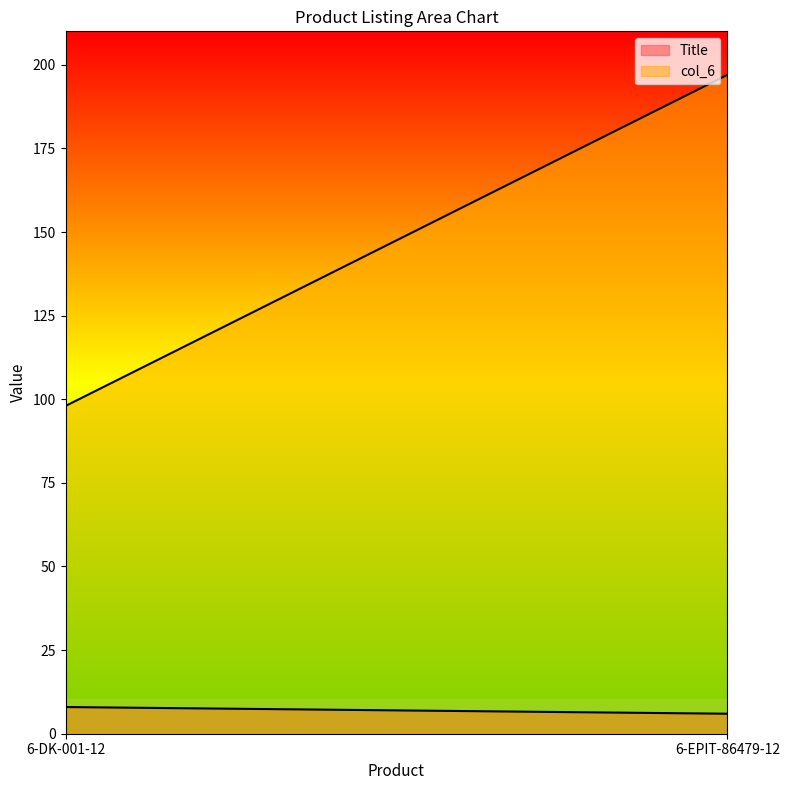

What is the sum of the col_6 values at 6-DK-001-12 and 6-EPIT-86479-12?

295.0